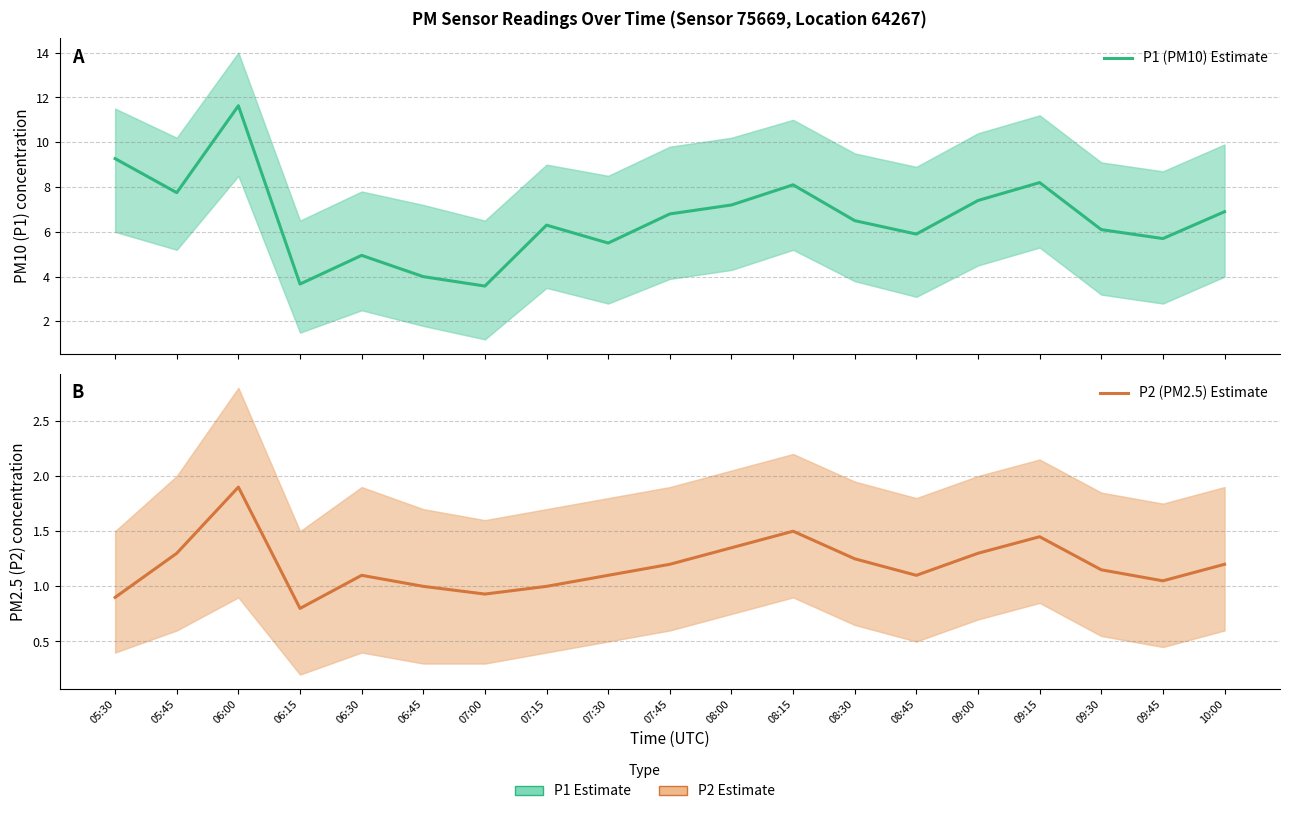

Where does the P2 (PM2.5) Estimate series first go above 1?

05:45